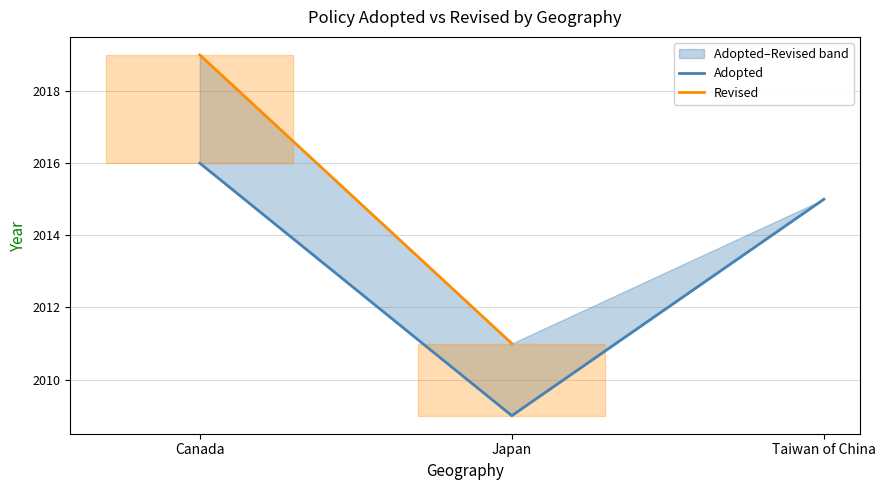

True or false: the data shows 468 at Japan.

False